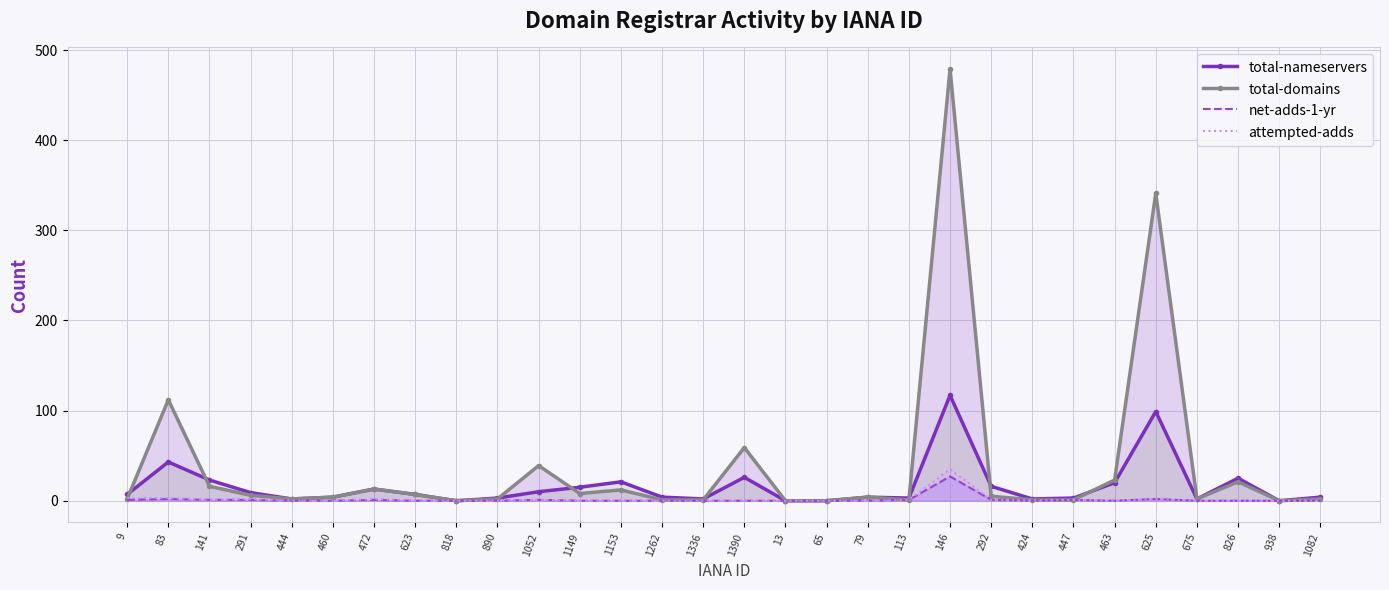

True or false: net-adds-1-yr and attempted-adds intersect in this chart.

False